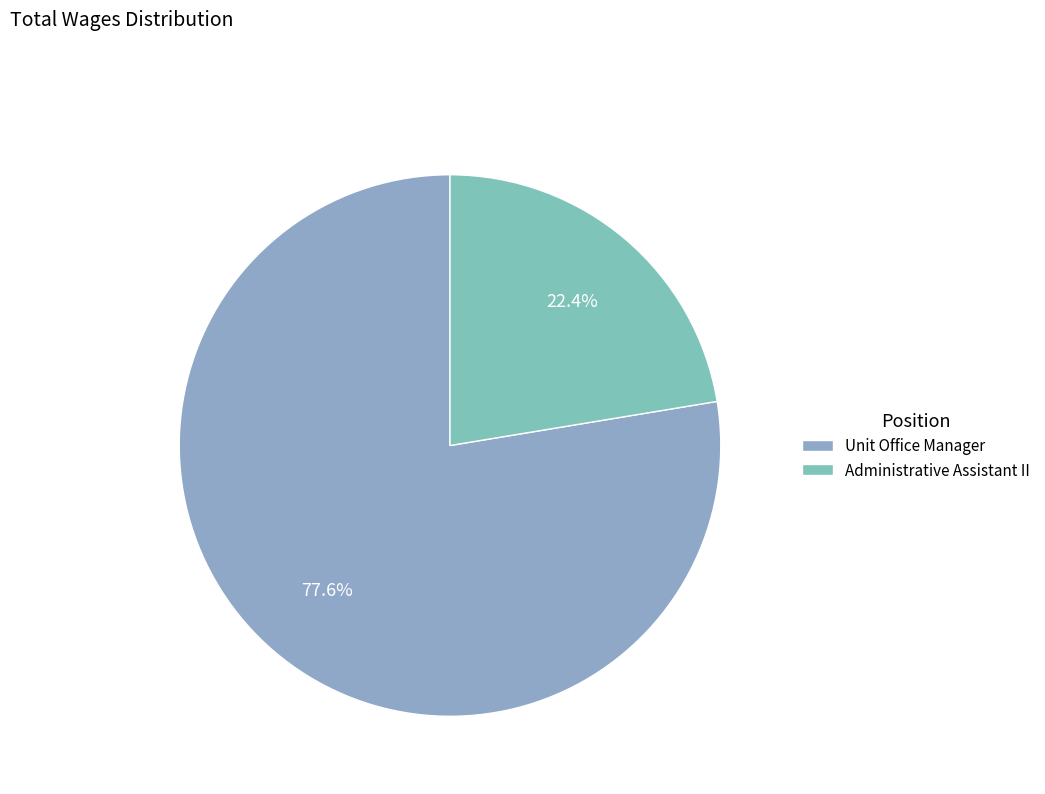

Do Administrative Assistant II and Unit Office Manager together represent more than half of the pie?

Yes